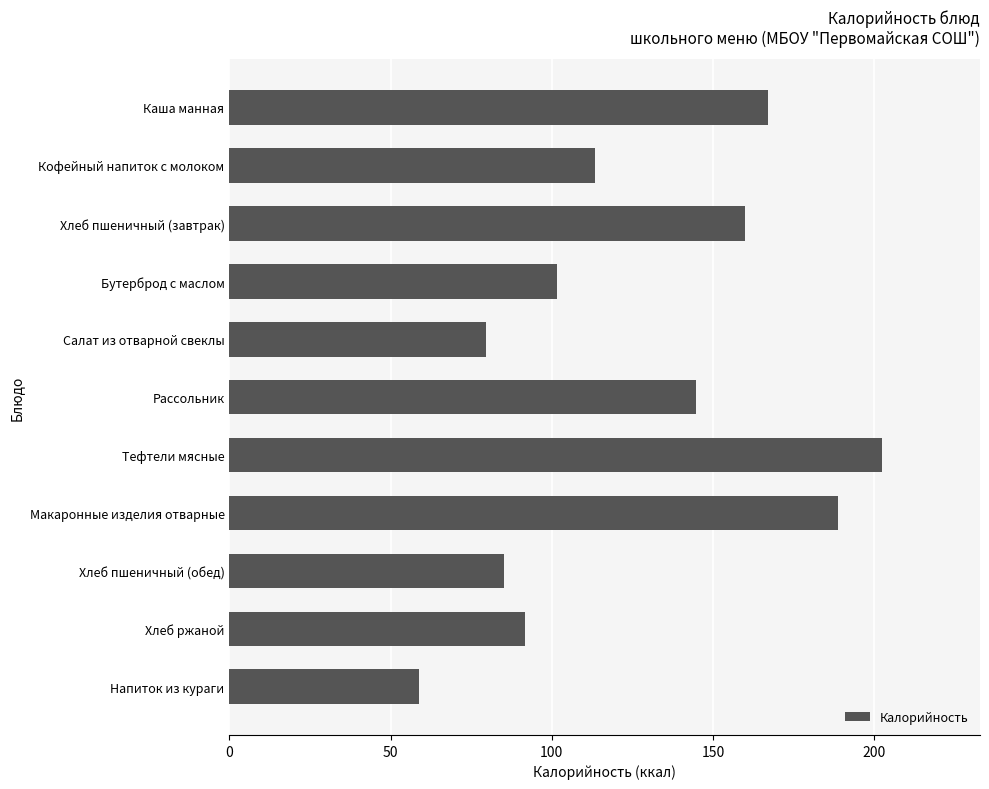

Between Хлеб пшеничный (завтрак) and Хлеб пшеничный (обед), which is larger?

Хлеб пшеничный (завтрак)